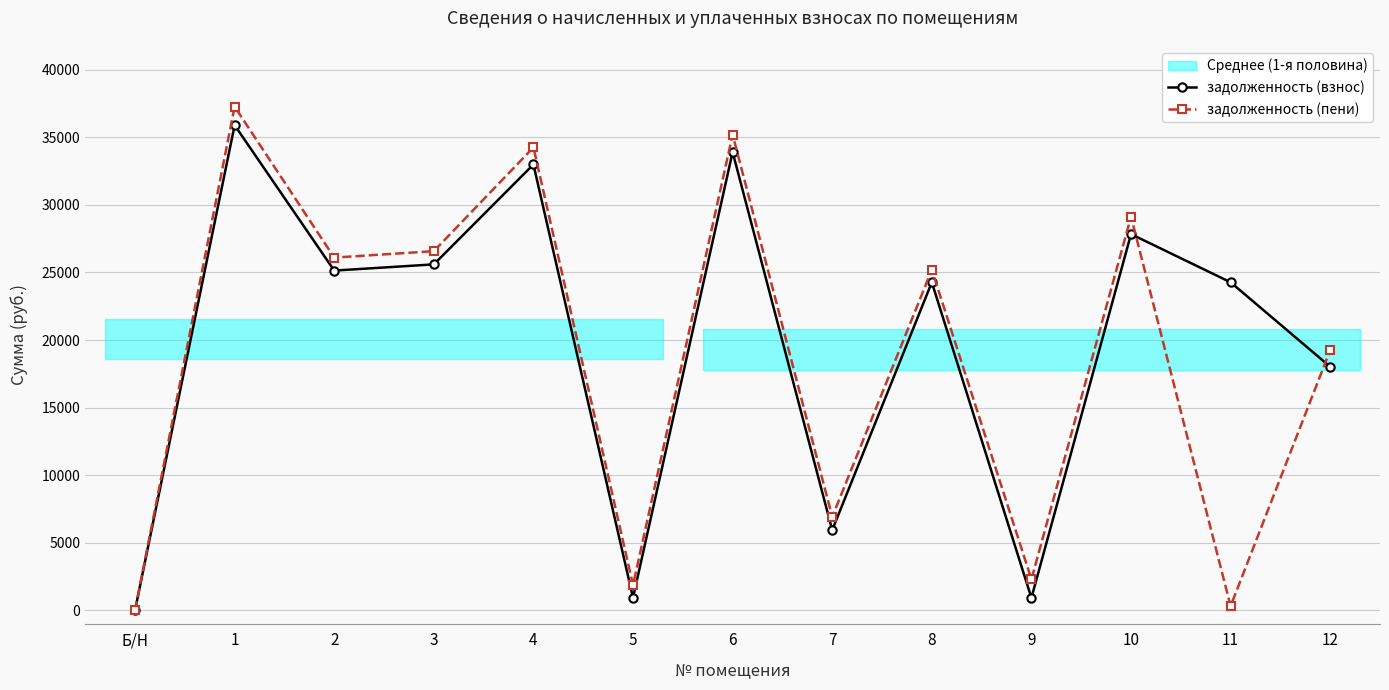

Rank the series by their maximum value, from highest to lowest.

задолженность (пени), задолженность (взнос)